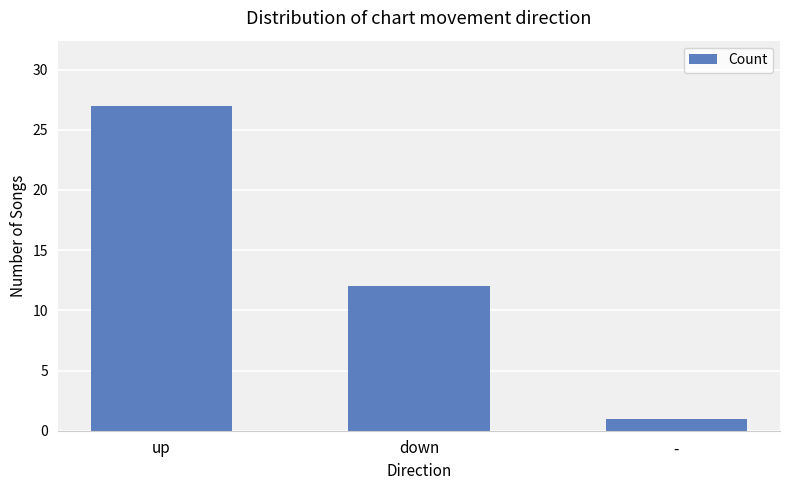

What is the sum of all values?

40